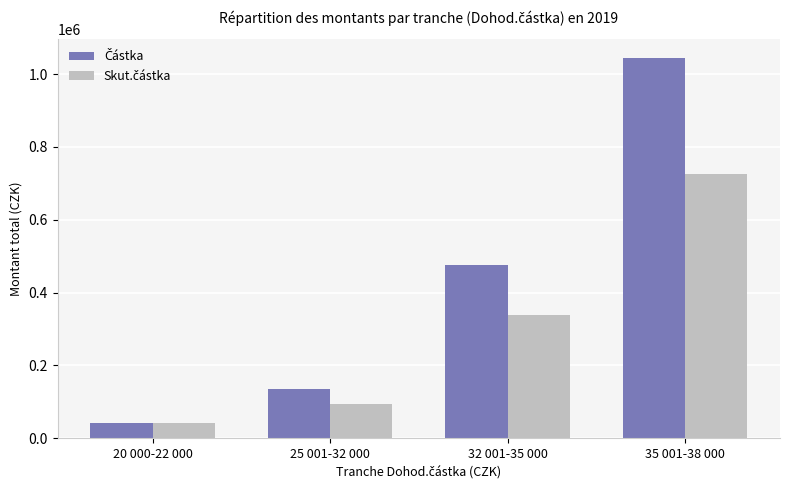

What is the spread (max minus min) of values at 35 001-38 000?

316760